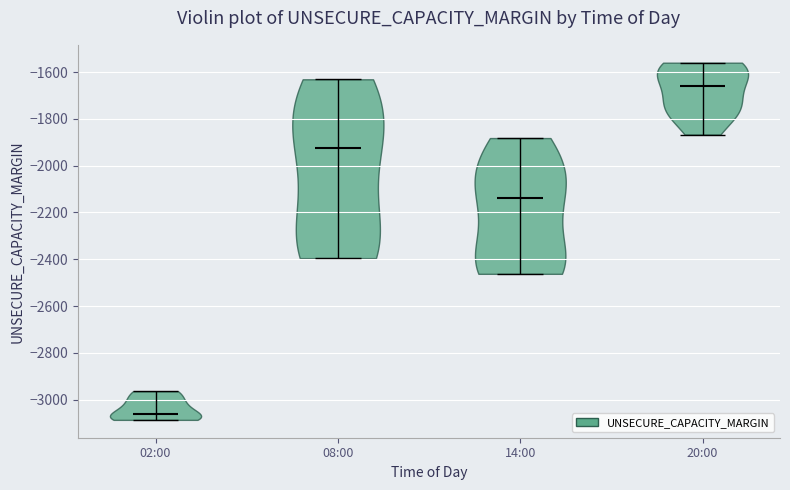

Reading left to right, read every violin against the y-axis: where its median line is, and the lowest and highest points it reaches. The values are not printed on the chart, so give them approximately, as read against the axis.

02:00: median line -3060, lowest point -3080, highest point -2960
08:00: median line -1920, lowest point -2400, highest point -1640
14:00: median line -2140, lowest point -2460, highest point -1880
20:00: median line -1660, lowest point -1860, highest point -1560